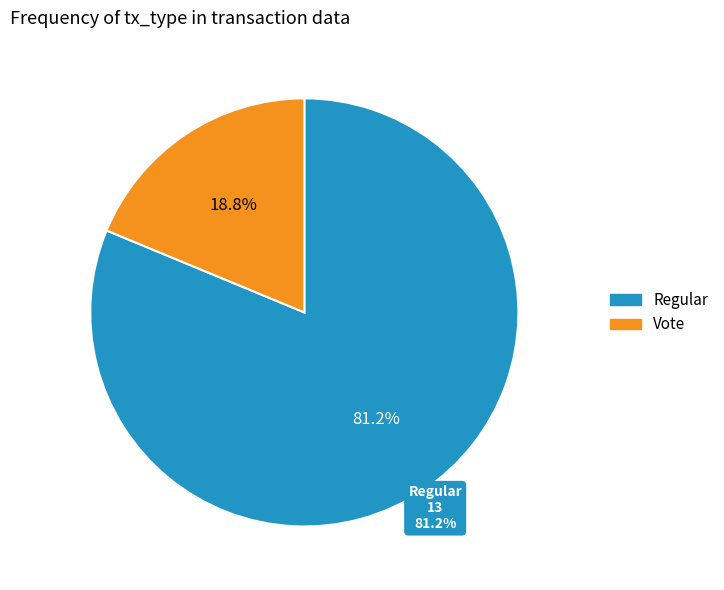

What percentage is the Regular slice, to the nearest percent?

81%